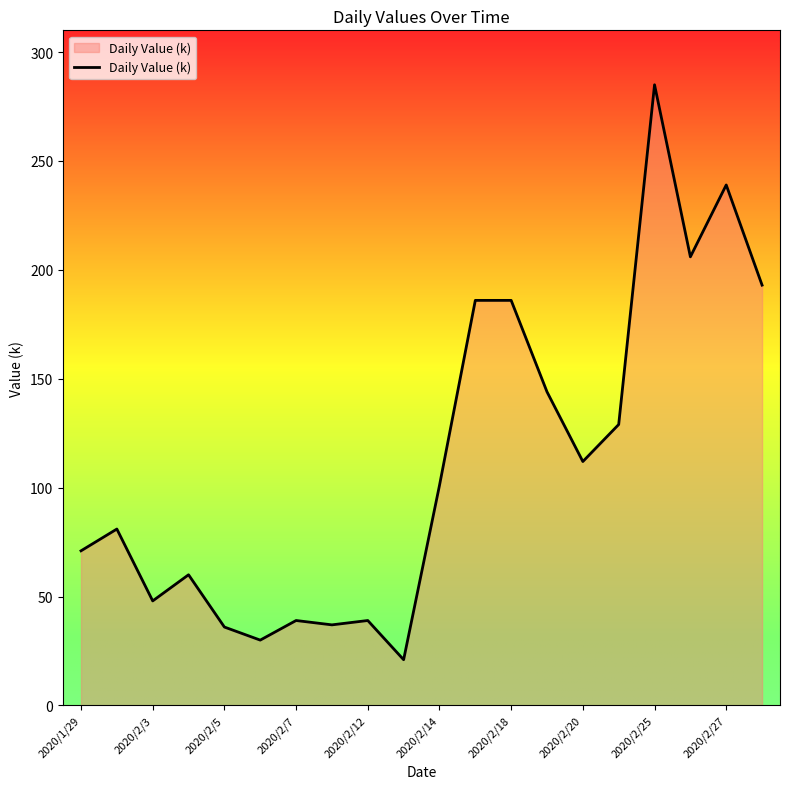

What is the smallest value displayed?

21